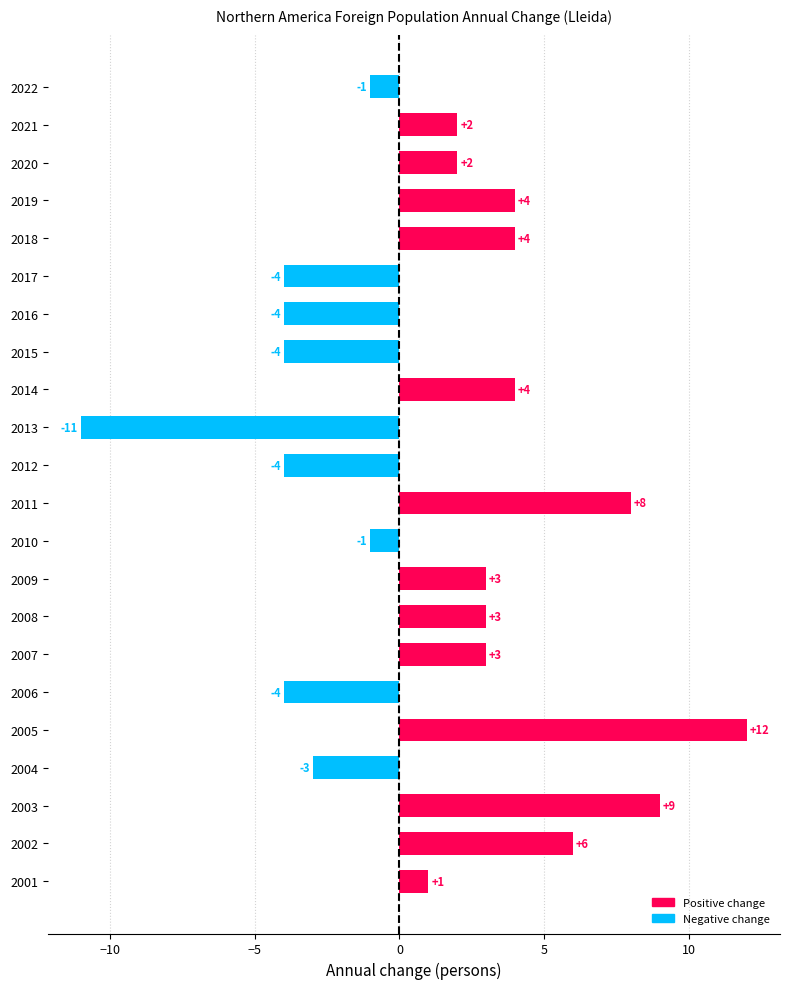

What is the value of the 3rd bar from the top?

2